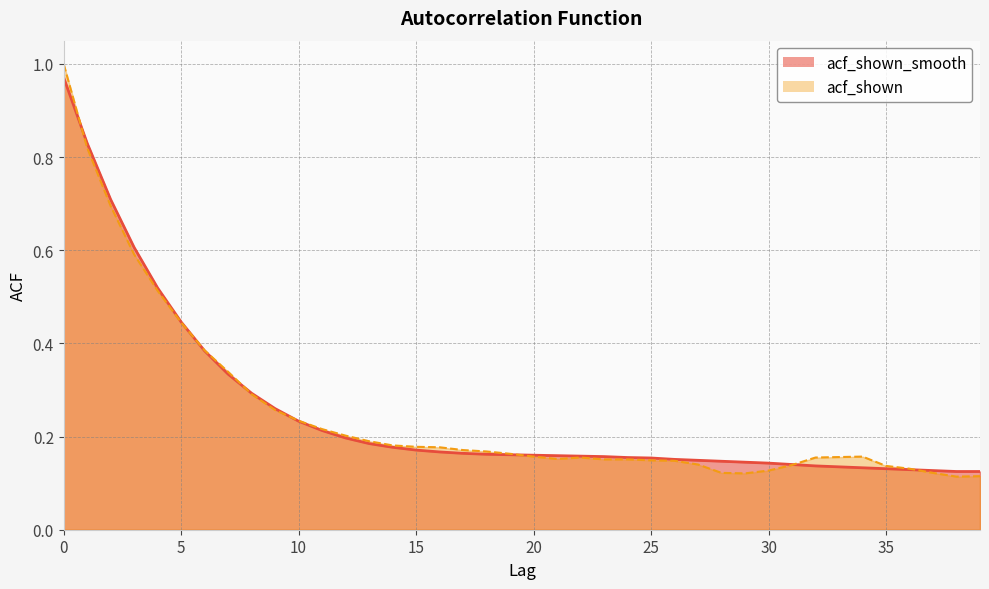

At how many categories does at least one series exceed 0?

40